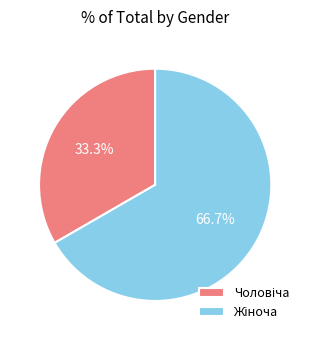

Is there a majority slice in this chart?

Yes